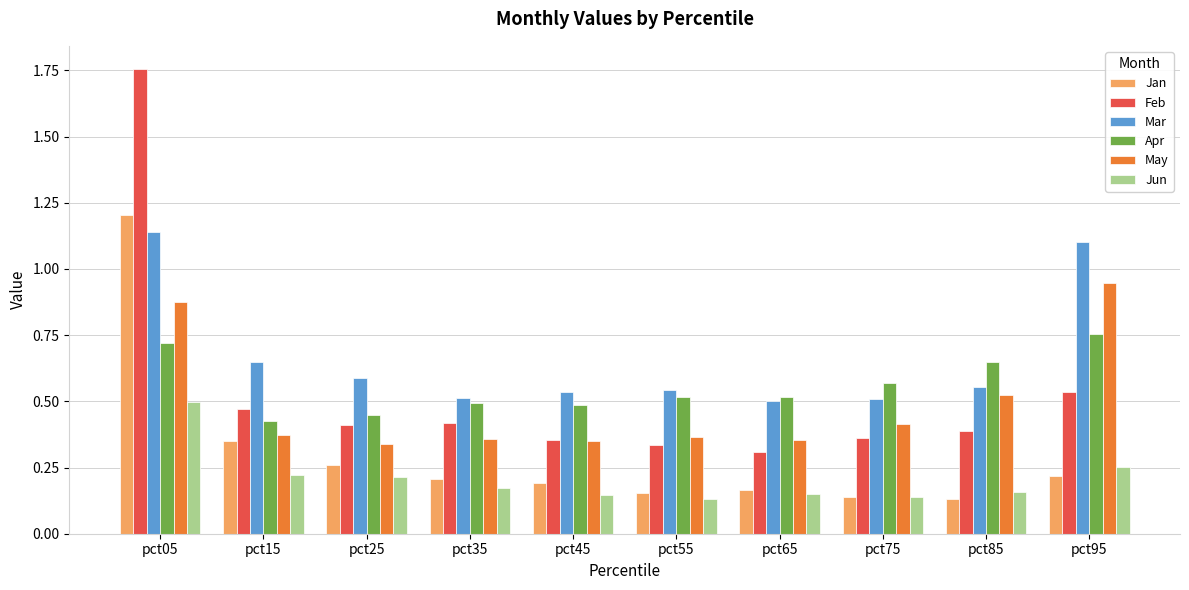

The Apr series shows 0.2 at pct95. True or false?

False